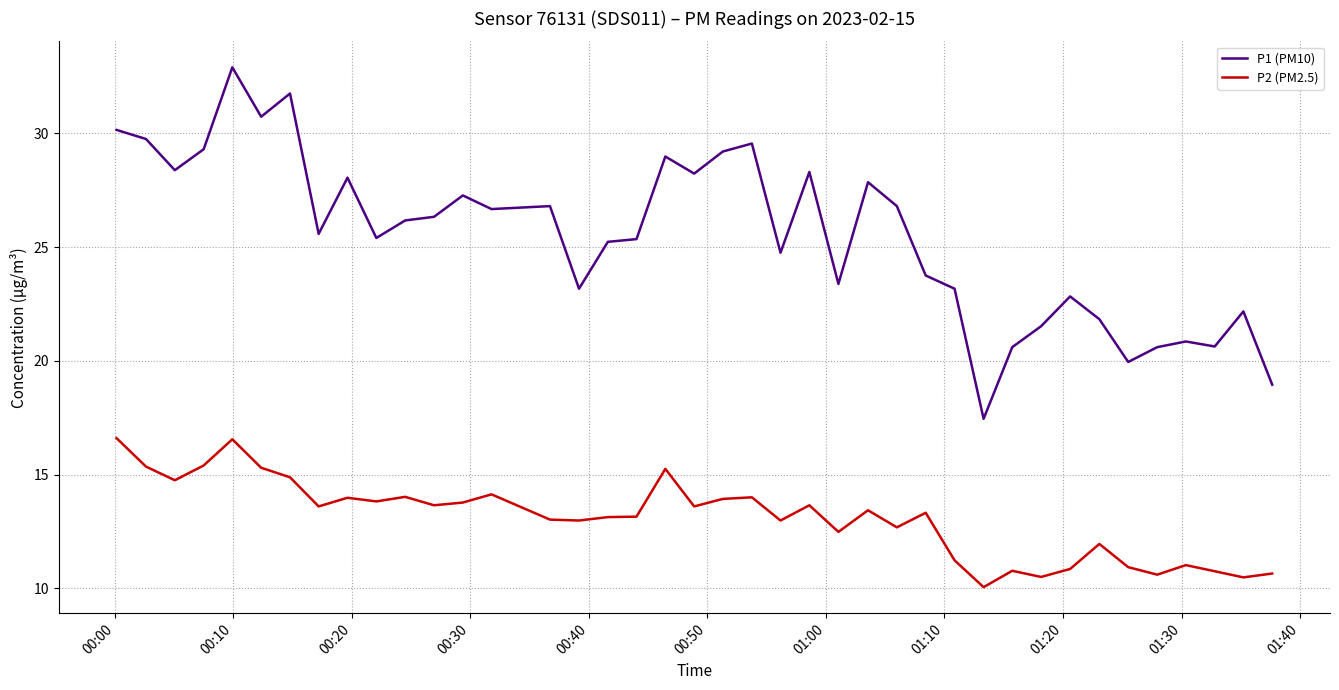

Which series has the largest range (max minus min)?

P1 (PM10)